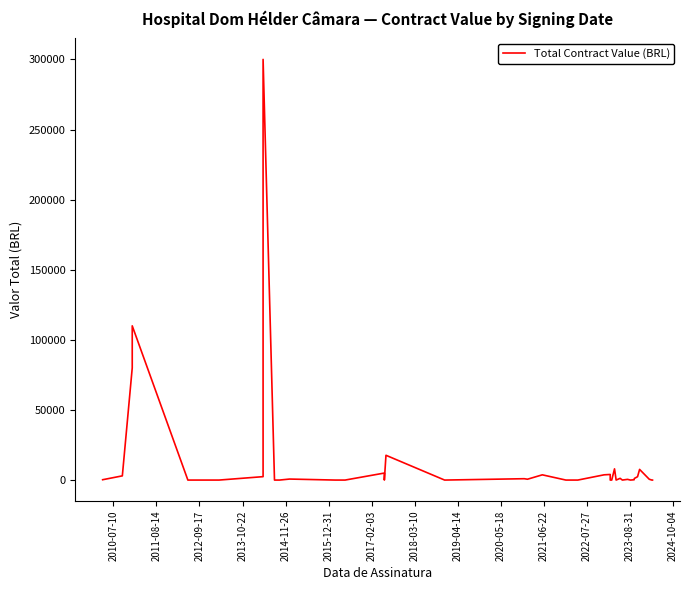

What is the difference between the maximum and minimum values?

300000.0